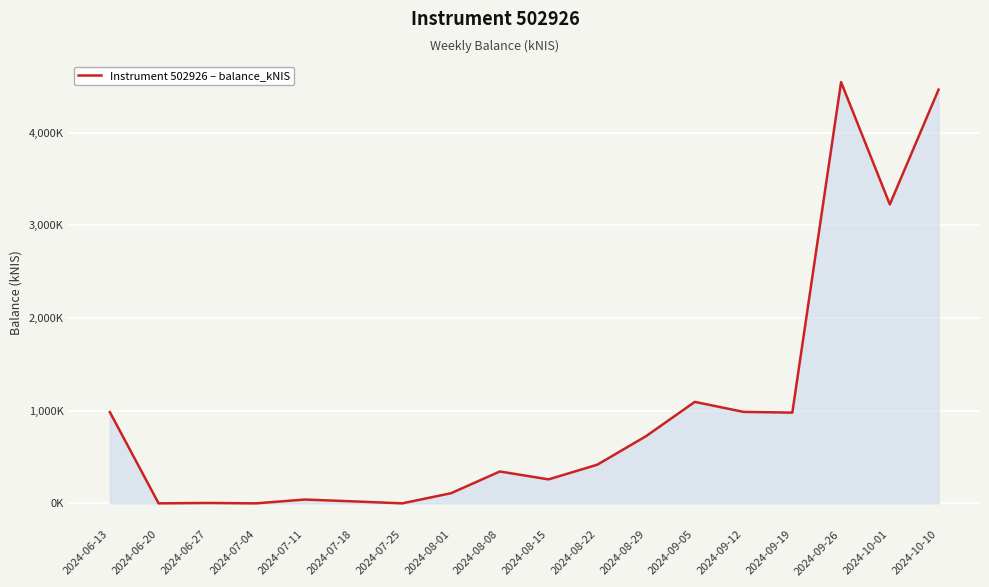

How many points are higher than both their immediate neighbors (excluding endpoints)?

5